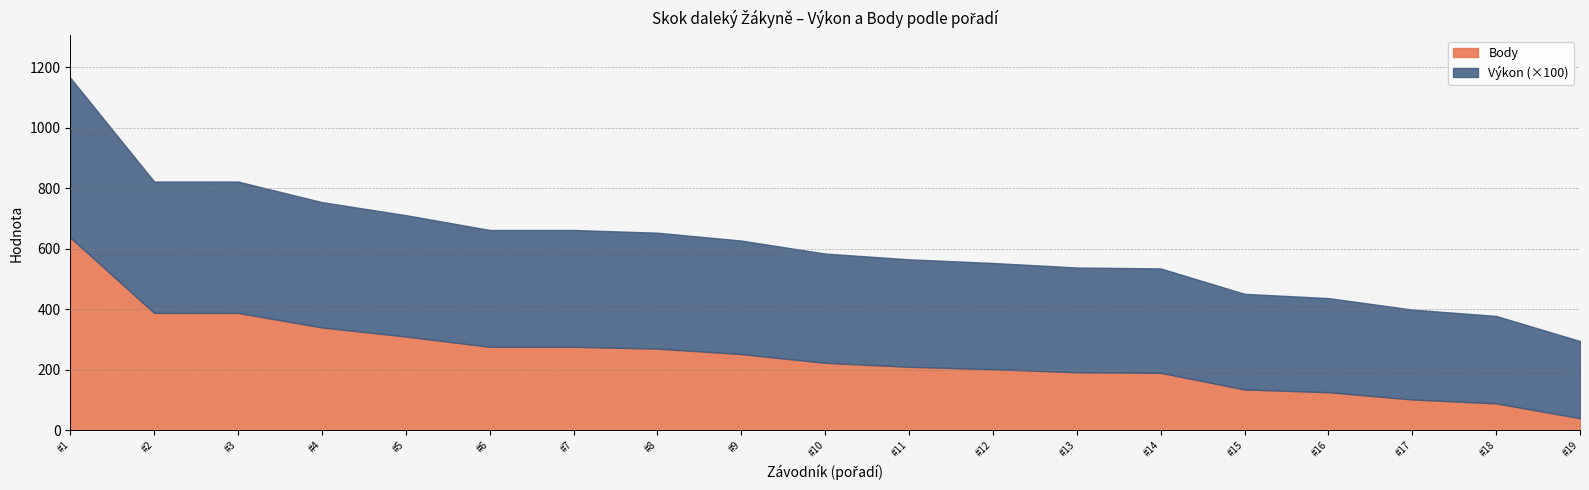

True or false: Body and Výkon intersect in this chart.

False